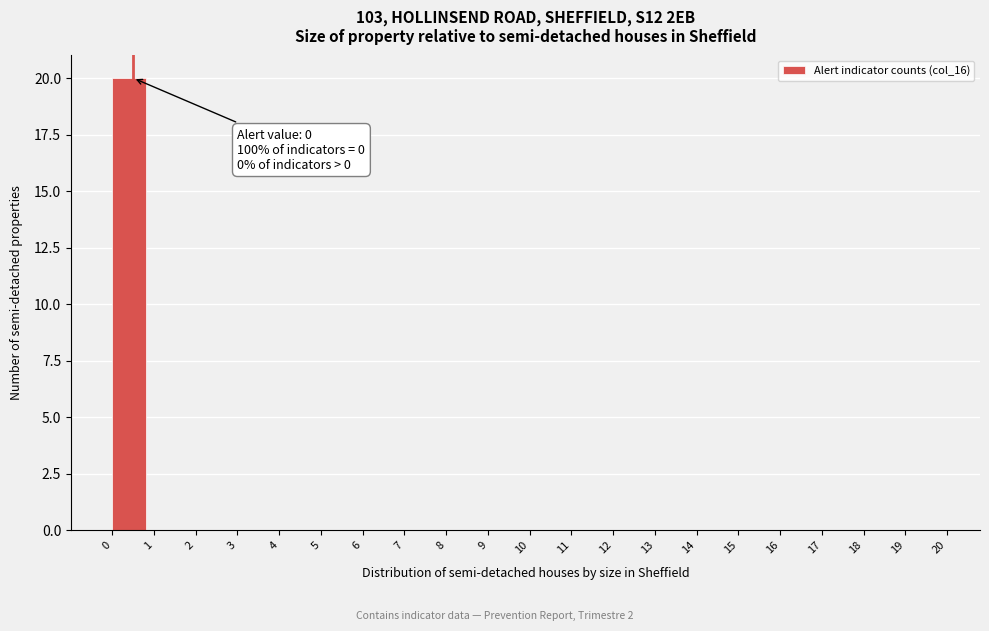

Over which range of the x-axis is the bar tallest?

0 to 1